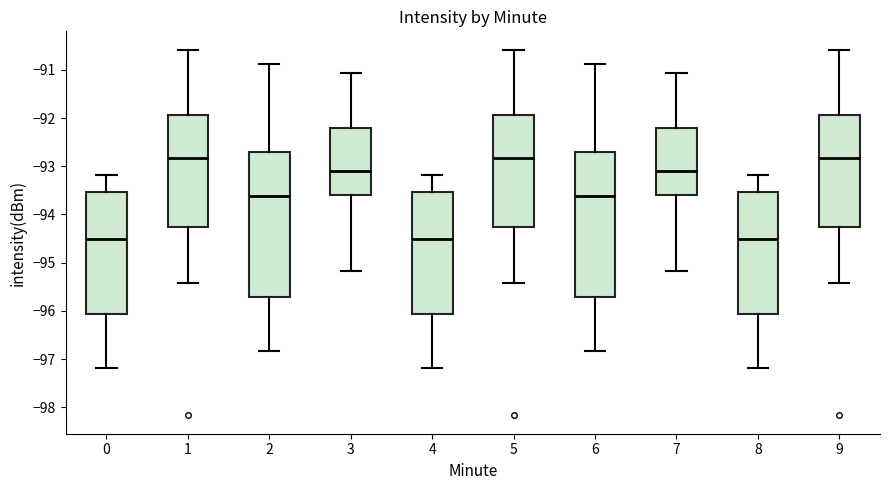

Reading left to right, read every box against the y-axis: the position of its median line, the range the box covers, and the ends of its whiskers. The values are not printed on the chart, so give them approximately, as read against the axis.

0: median -94.5, box -96.1 to -93.5, whiskers -97.2 to -93.2
1: median -92.8, box -94.3 to -91.9, whiskers -95.4 to -90.6
2: median -93.6, box -95.7 to -92.7, whiskers -96.8 to -90.9
3: median -93.1, box -93.6 to -92.2, whiskers -95.2 to -91.1
4: median -94.5, box -96.1 to -93.5, whiskers -97.2 to -93.2
5: median -92.8, box -94.3 to -91.9, whiskers -95.4 to -90.6
6: median -93.6, box -95.7 to -92.7, whiskers -96.8 to -90.9
7: median -93.1, box -93.6 to -92.2, whiskers -95.2 to -91.1
8: median -94.5, box -96.1 to -93.5, whiskers -97.2 to -93.2
9: median -92.8, box -94.3 to -91.9, whiskers -95.4 to -90.6